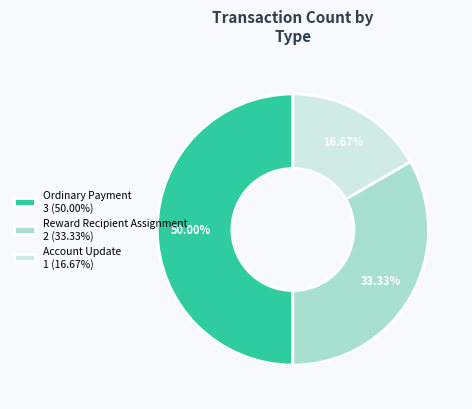

To the nearest percent, what is the average slice percentage?

33%